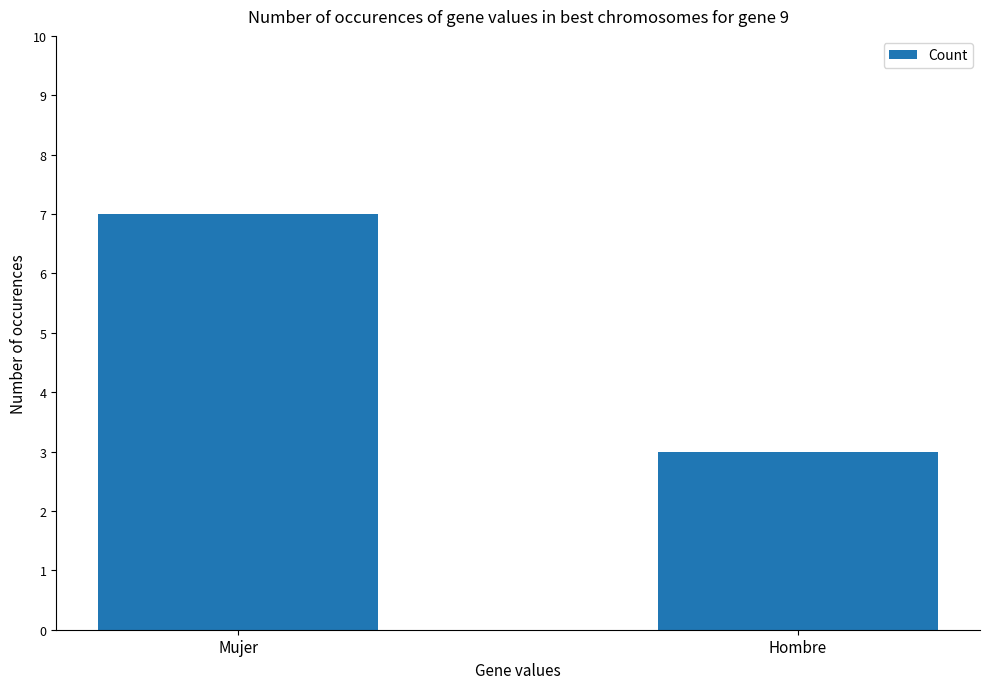

Reading right to left, extract all data points from this chart.

Hombre=3	Mujer=7